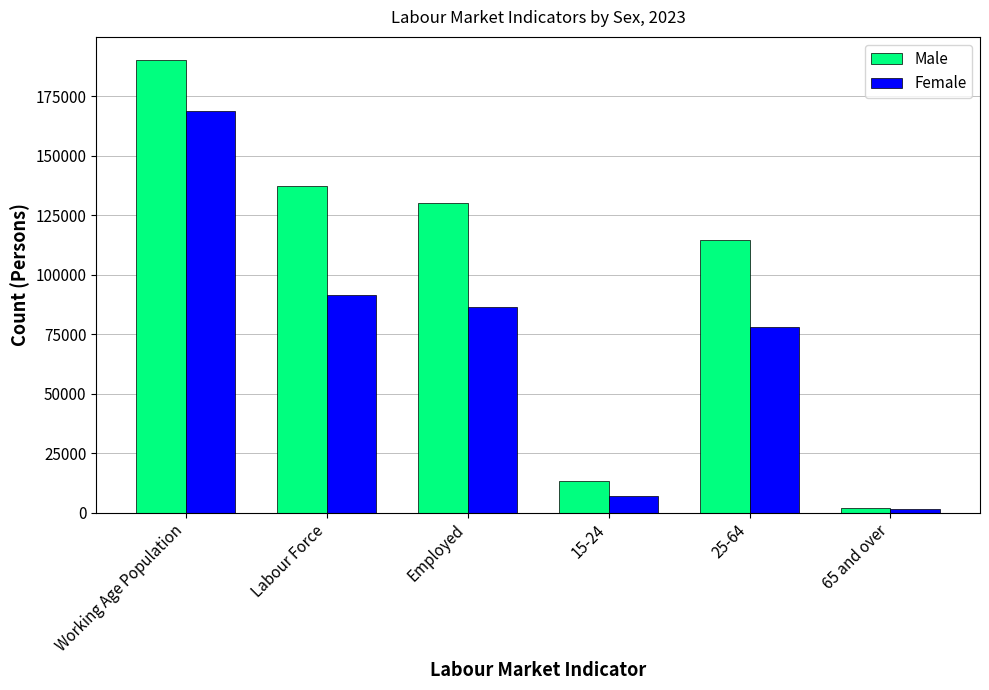

At which label is Male closest to 96300?

25-64